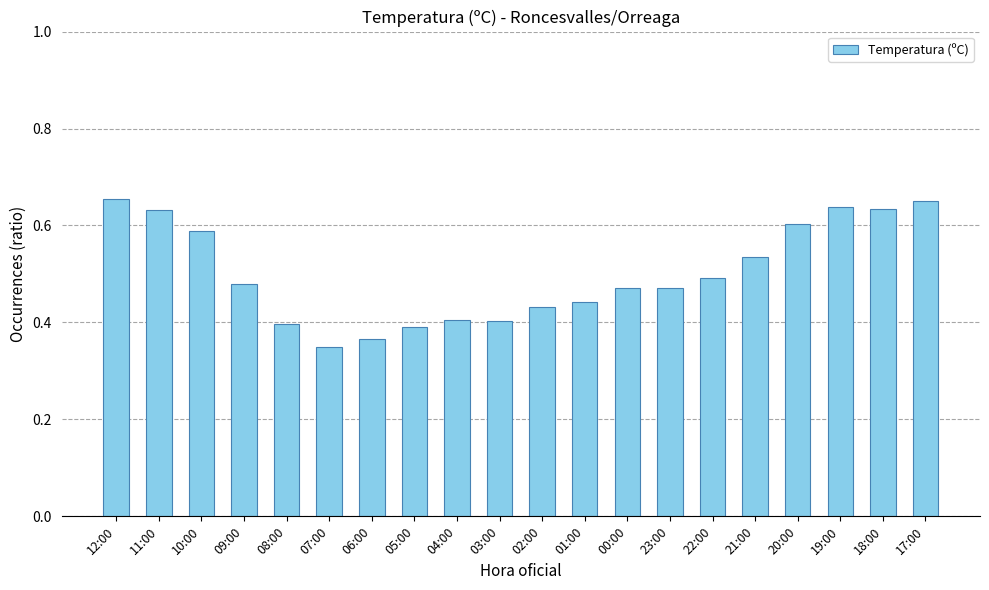

What is the change in value from 02:00 to 21:00?

+0.1